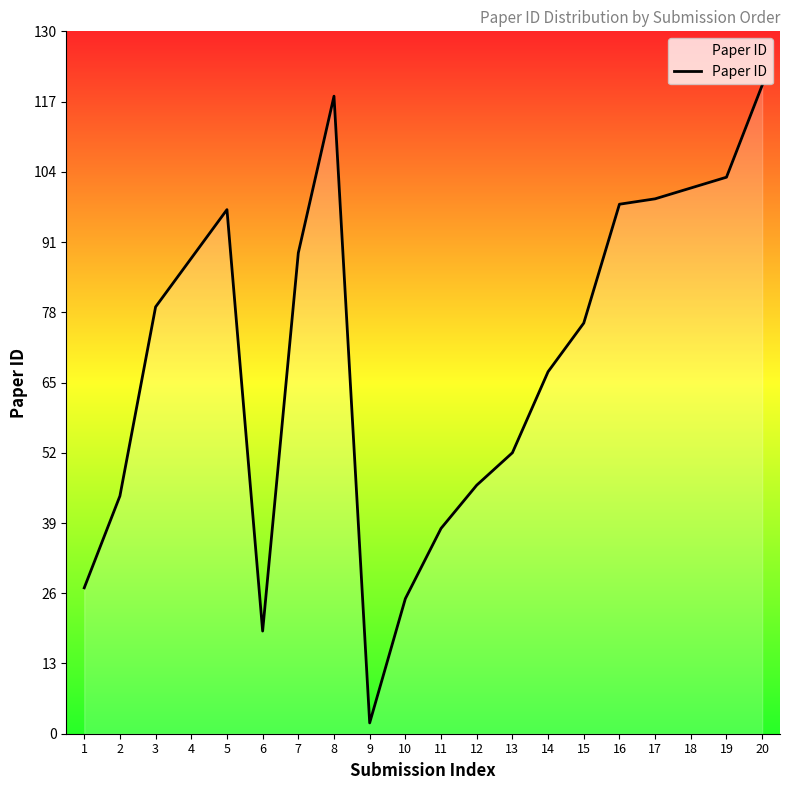

What is the difference between the second highest and minimum values?

116